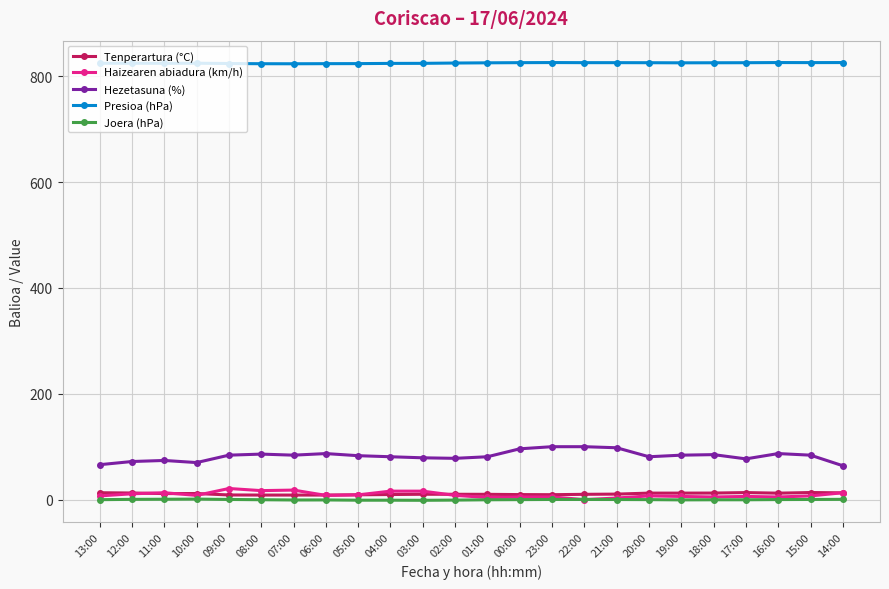

What are all the series names shown in the legend?

Tenperartura (°C), Haizearen abiadura (km/h), Hezetasuna (%), Presioa (hPa), Joera (hPa)